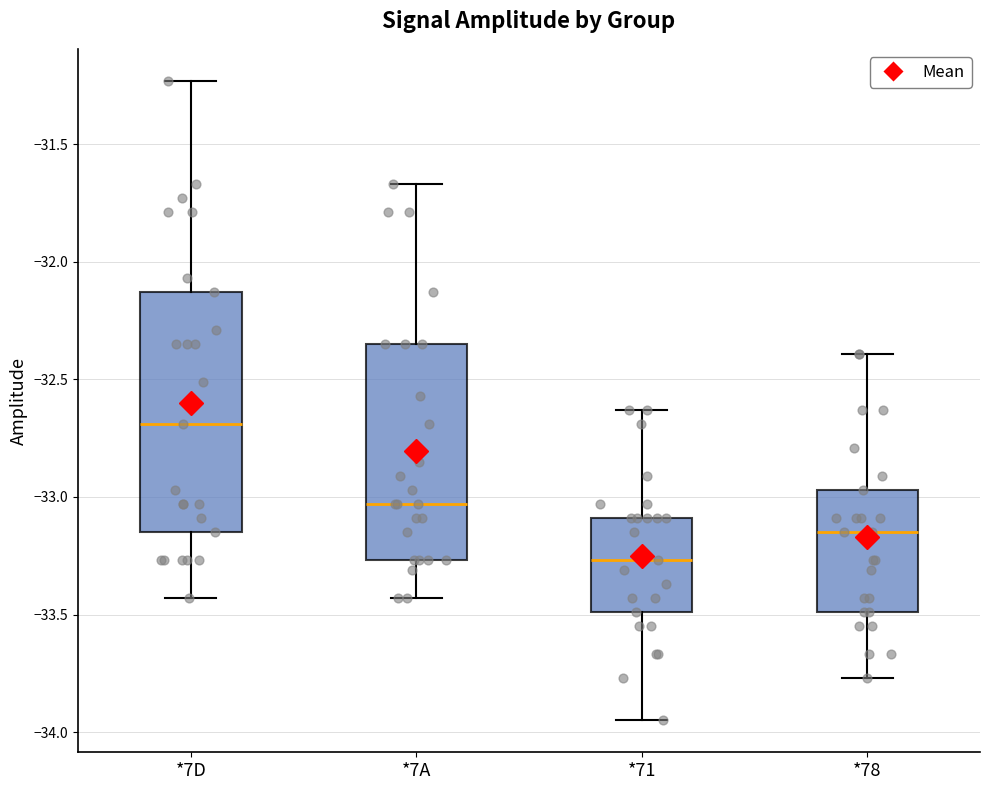

Which box has the highest median line?

*7D